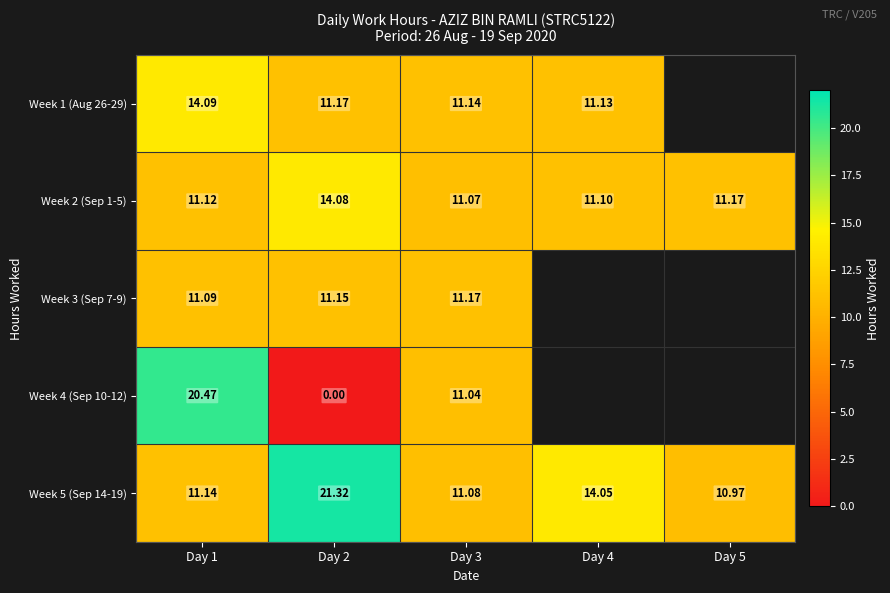

Is the value of Week 2 (Sep 1-5) at Day 4 greater than the value of Week 4 (Sep 10-12) at Day 3?

Yes